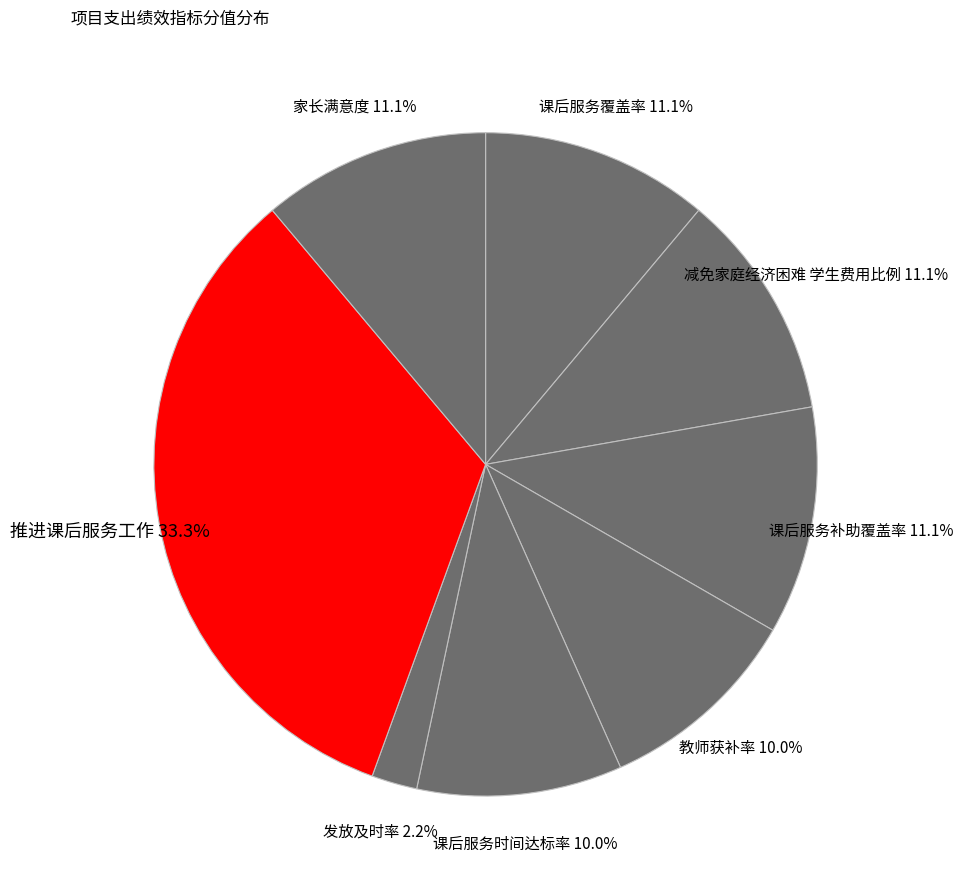

How many slices are in this pie chart?

8